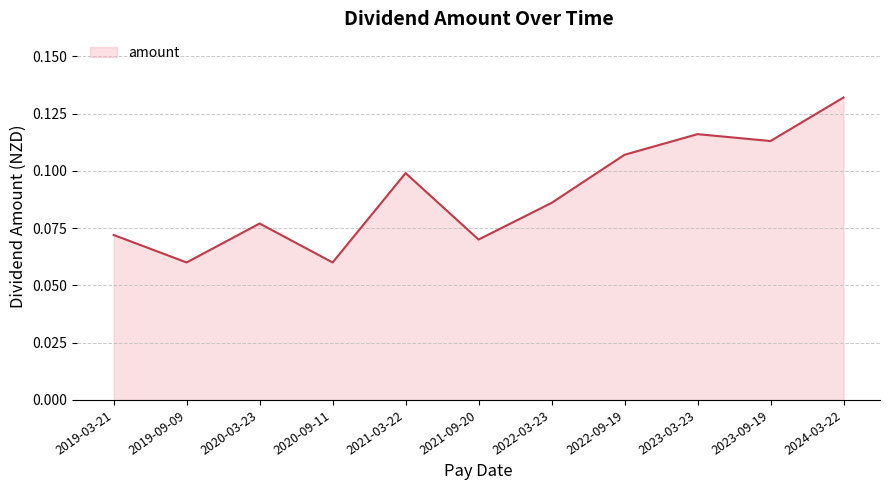

The chart shows a value of 0.1 at 2023-09-19. True or false?

True